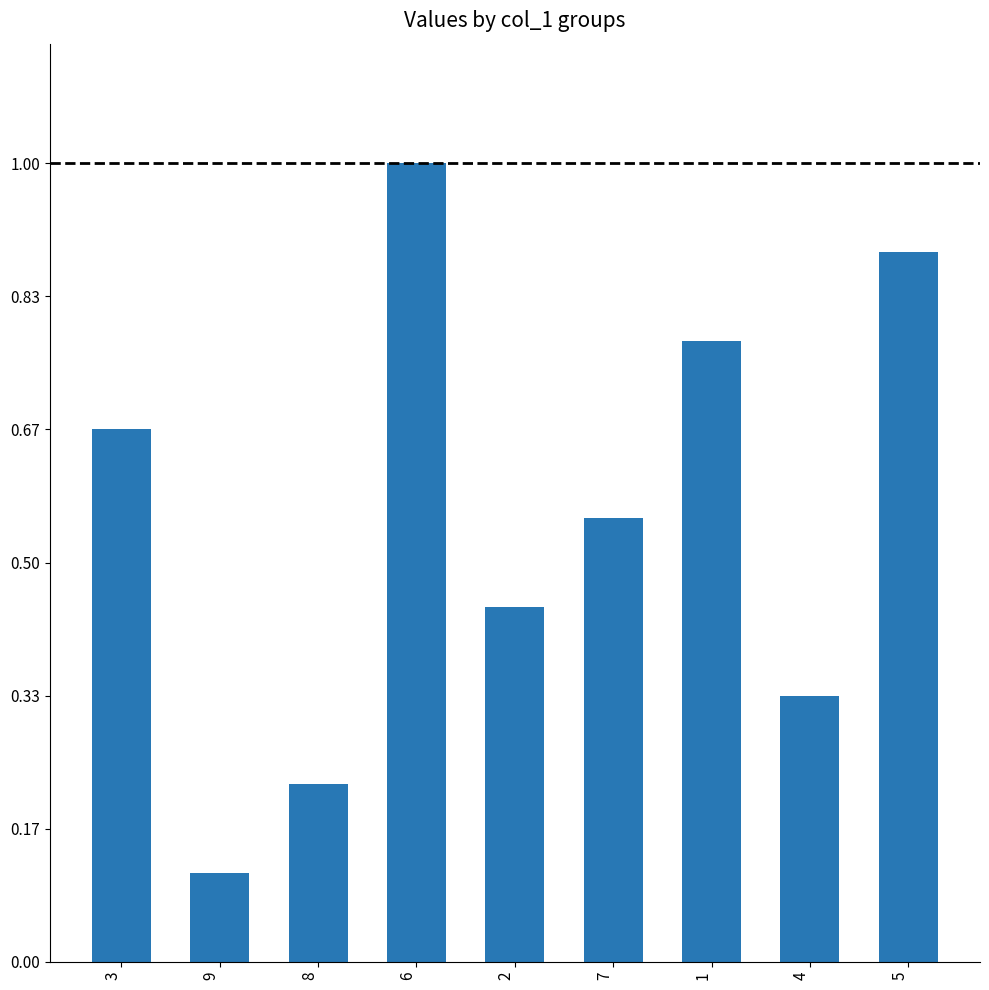

Reading left to right, what are all the values shown in this chart?

3=6	9=1	8=2	6=9	2=4	7=5	1=7	4=3	5=8